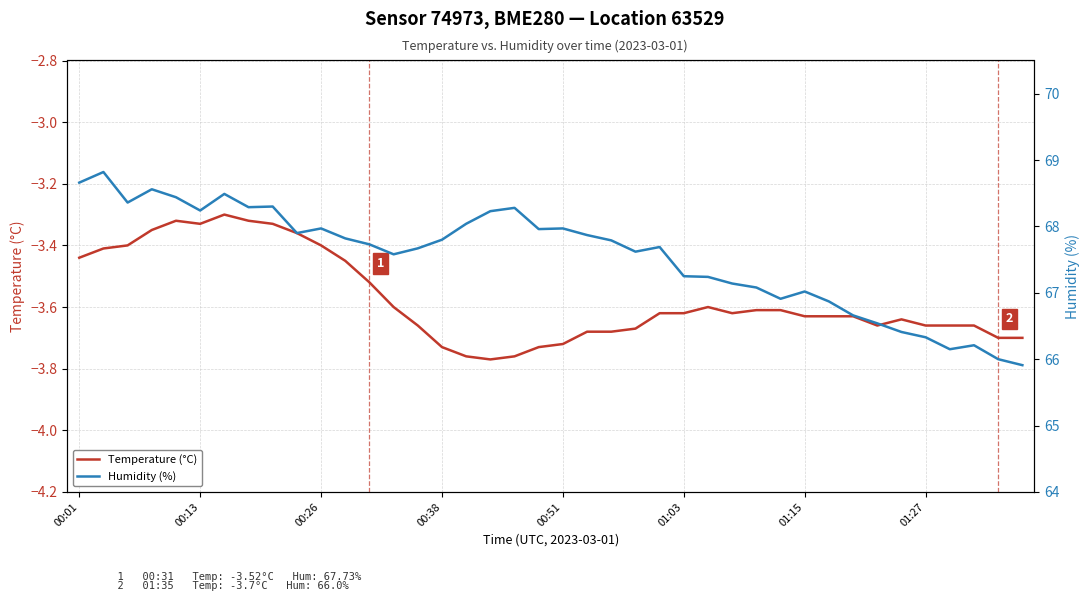

What is the spread (max minus min) of values at 19?

71.7